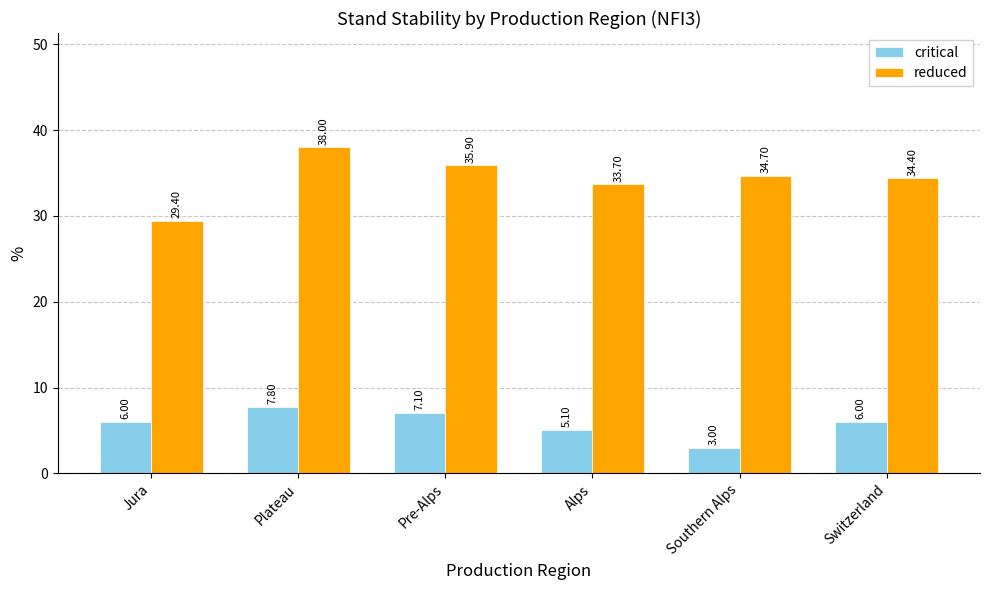

At Pre-Alps, list the series in order from largest to smallest.

reduced, critical